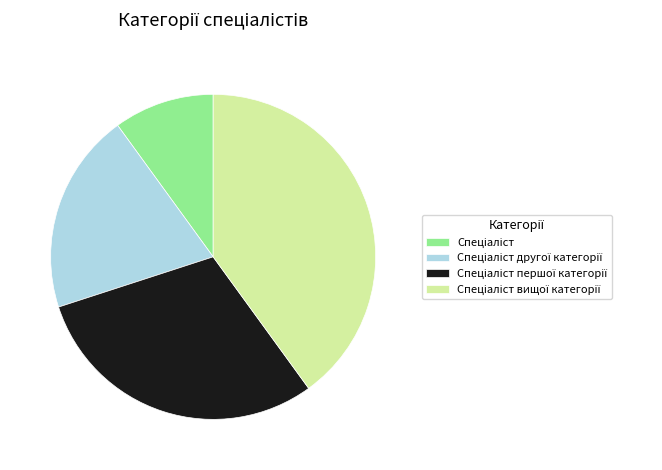

Does any single category account for the majority?

No